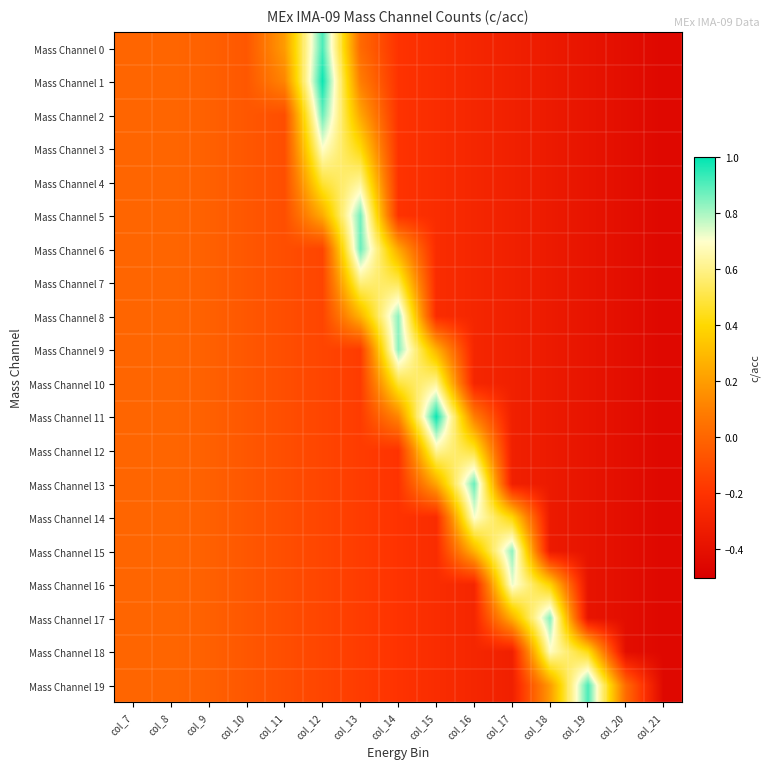

Which series has the largest range (max minus min)?

Mass Channel 1